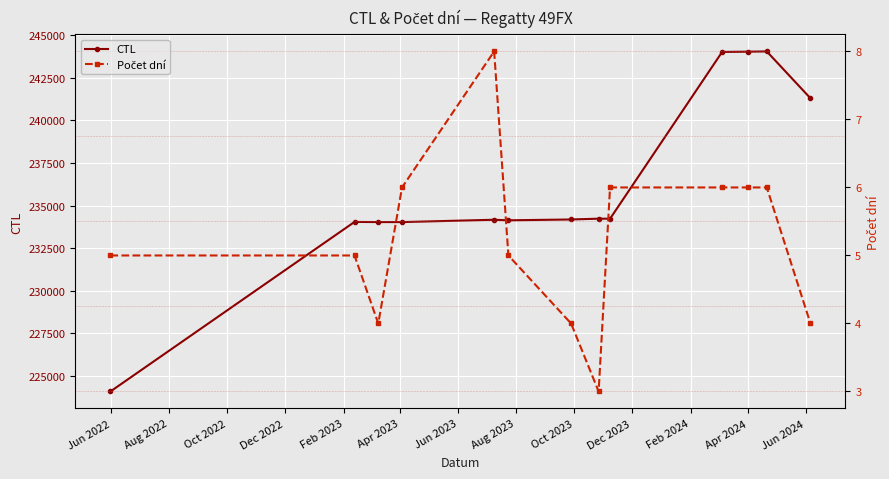

What is the lowest value of the CTL series?

224085